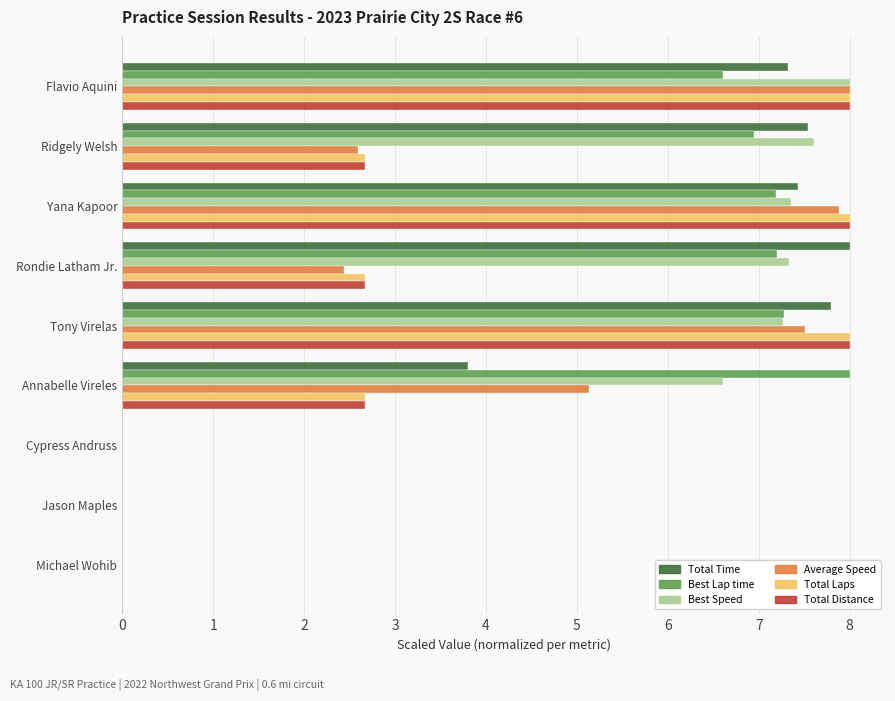

Which category has the highest value in the Total Time series?

Rondie Latham Jr.